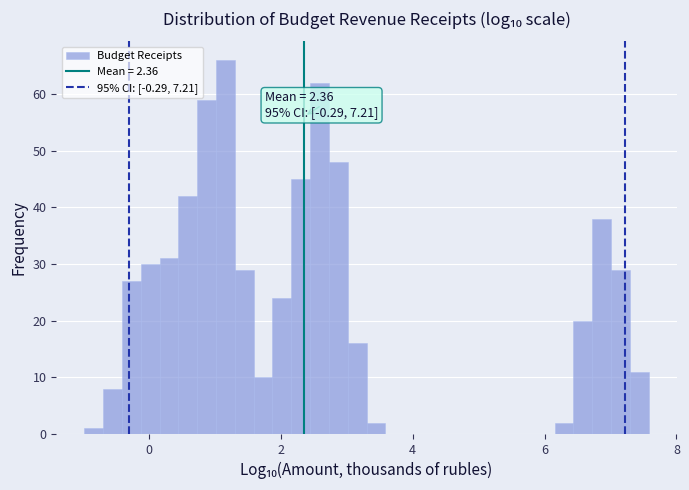

Read against the x-axis, roughly where is the centre of the tallest bar?

1.2